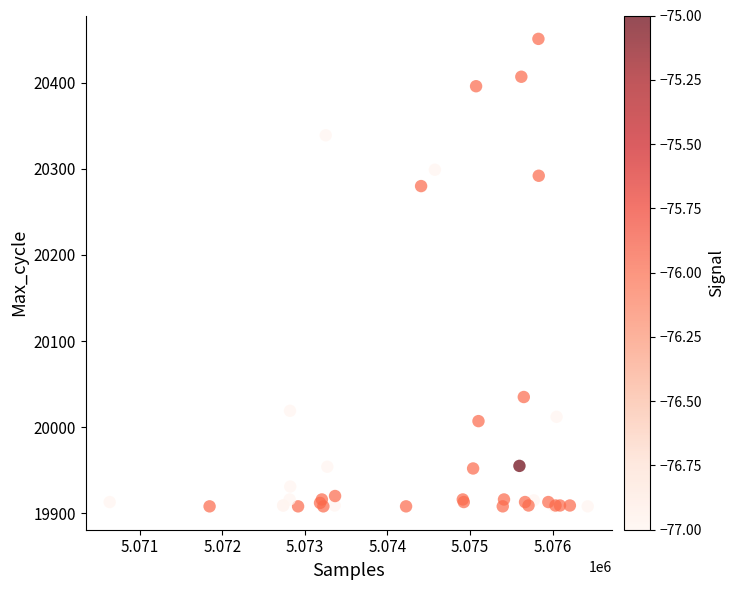

What Y value in the scatter plot is closest to 20179?

20280